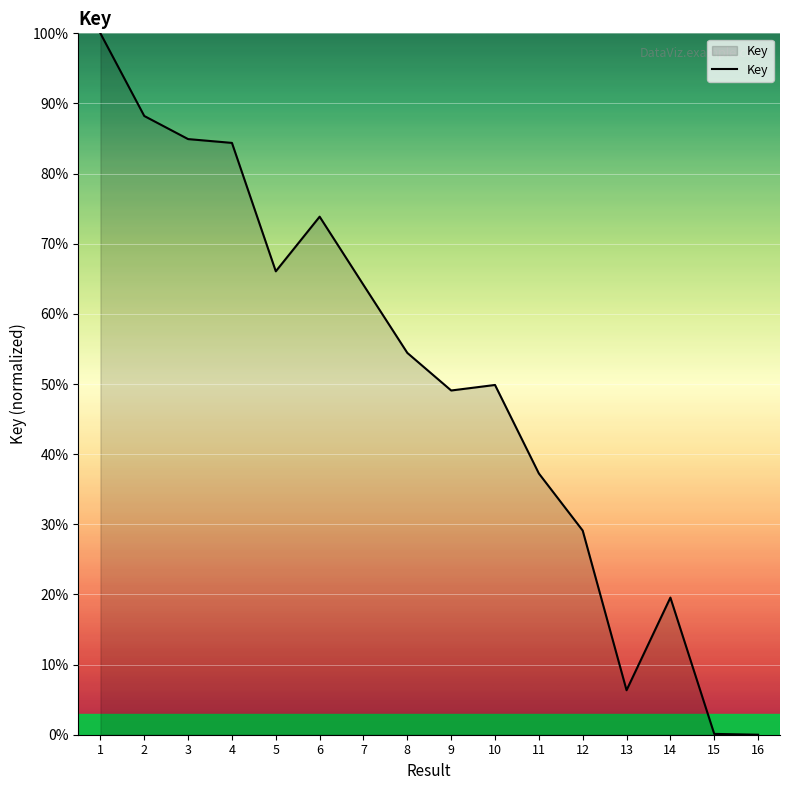

The chart shows a value of 31.8 at 7. True or false?

False